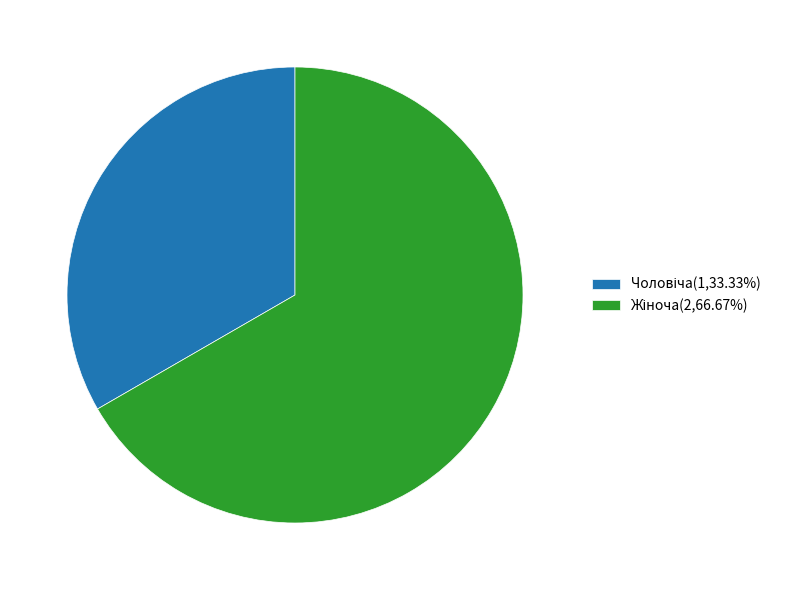

Does any single category account for the majority?

Yes